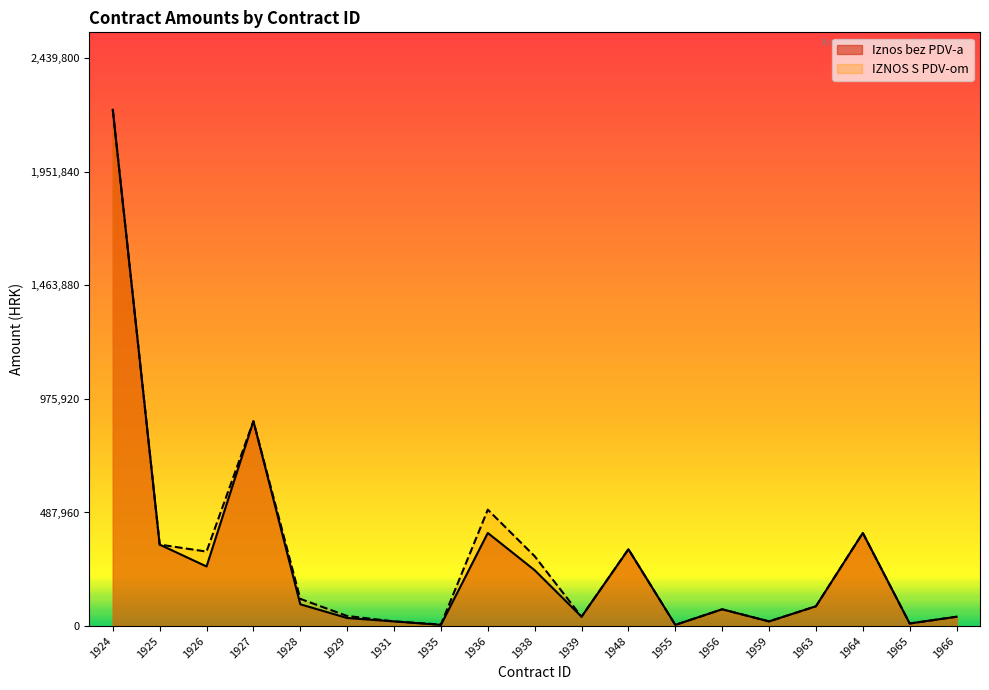

List the labels in order of Iznos bez PDV-a value, largest first.

1924, 1927, 1936, 1964, 1925, 1948, 1926, 1938, 1928, 1963, 1956, 1939, 1966, 1929, 1931, 1959, 1965, 1935, 1955